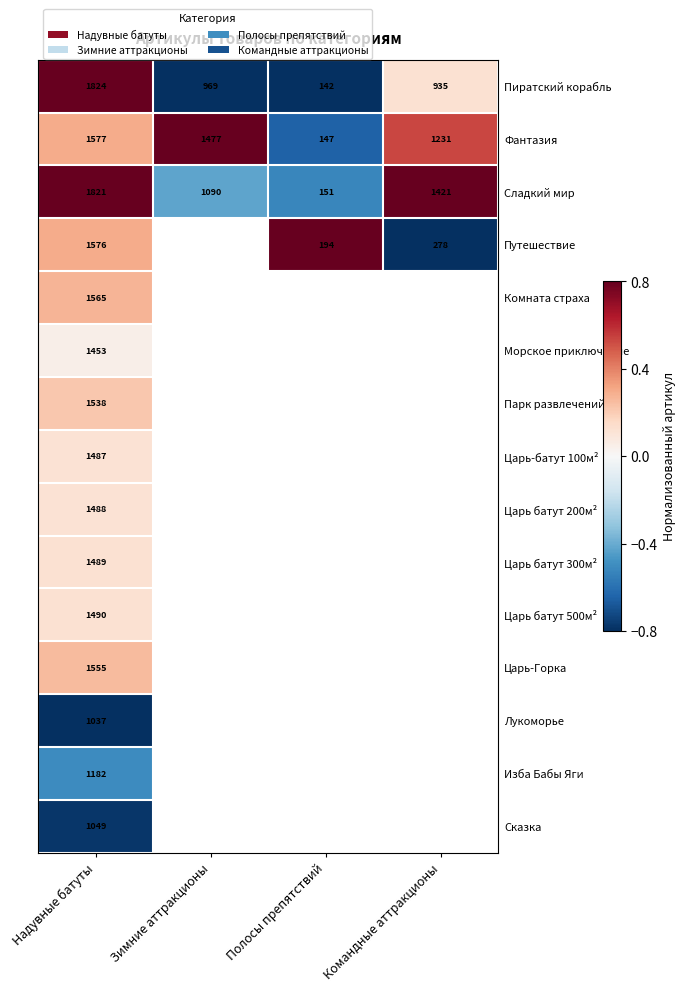

Which has a higher value, Надувные батуты or Полосы препятствий?

Надувные батуты